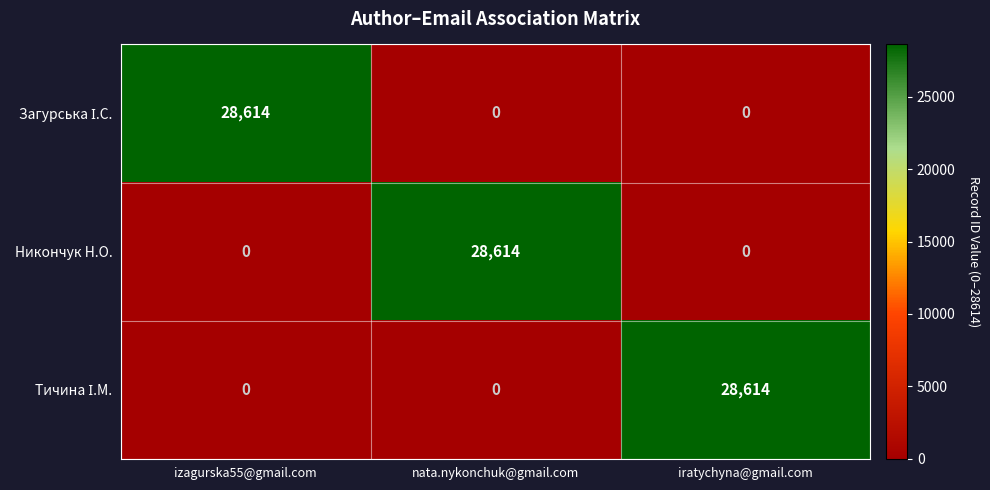

Count the number of data series in this chart.

3